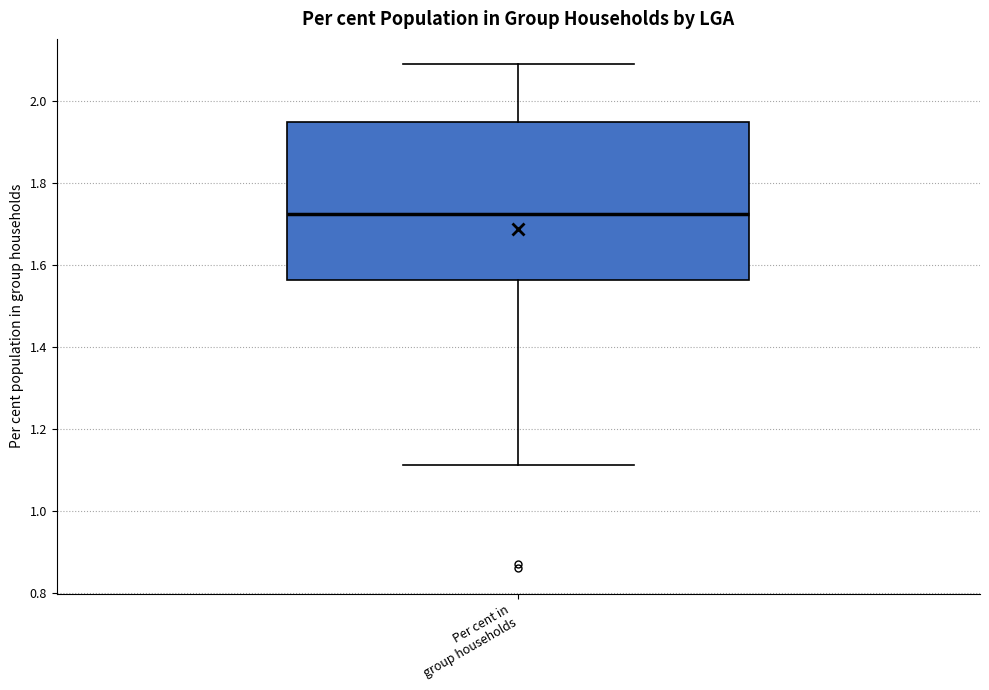

Transcribe this box plot: give where the median line is, the range the box spans, and where the two whiskers end, as read against the y-axis. The values are not printed on the chart, so give them approximately, as read against the axis.

median 1.72, box 1.56 to 1.94, whiskers 1.12 to 2.10